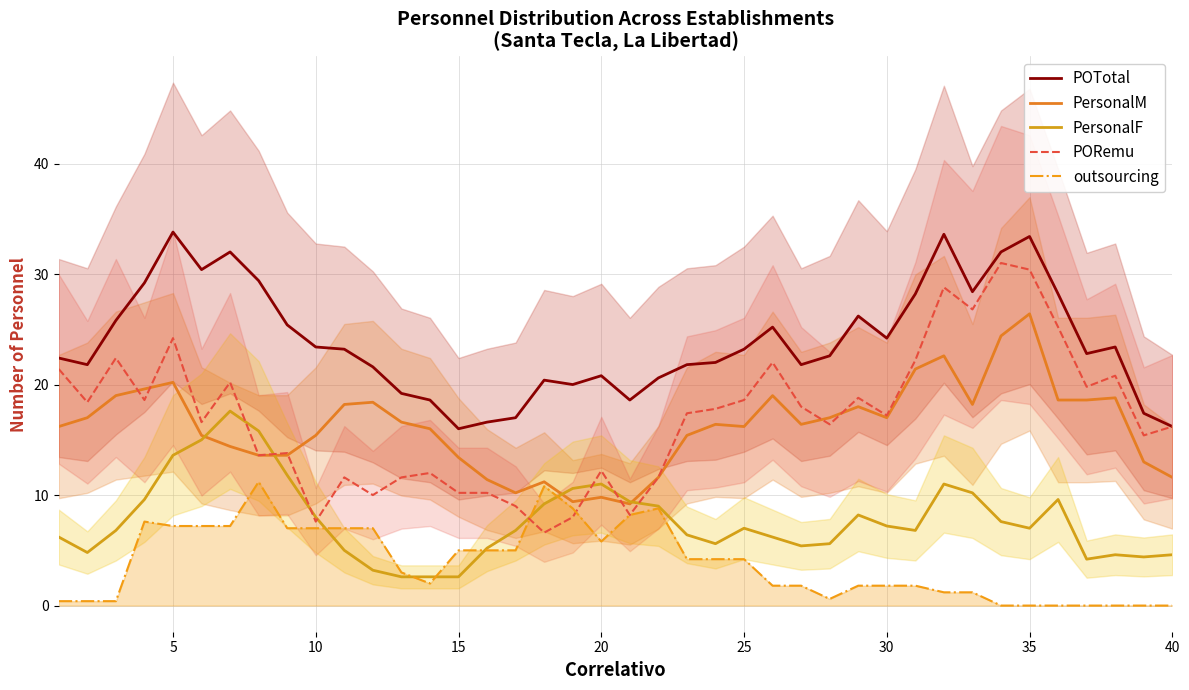

List the series in order of their peak value, highest first.

POTotal, PORemu, PersonalM, PersonalF, outsourcing